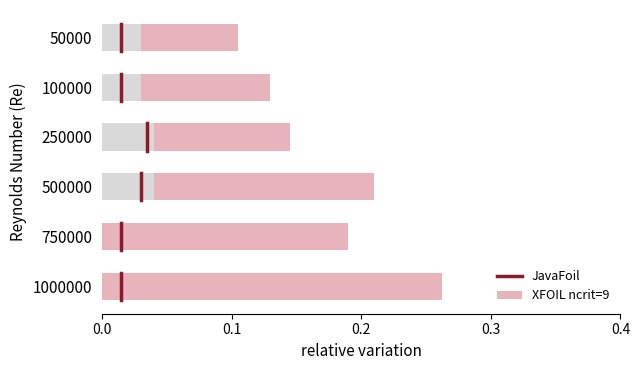

Where is the data nearest to the value 0?

50000